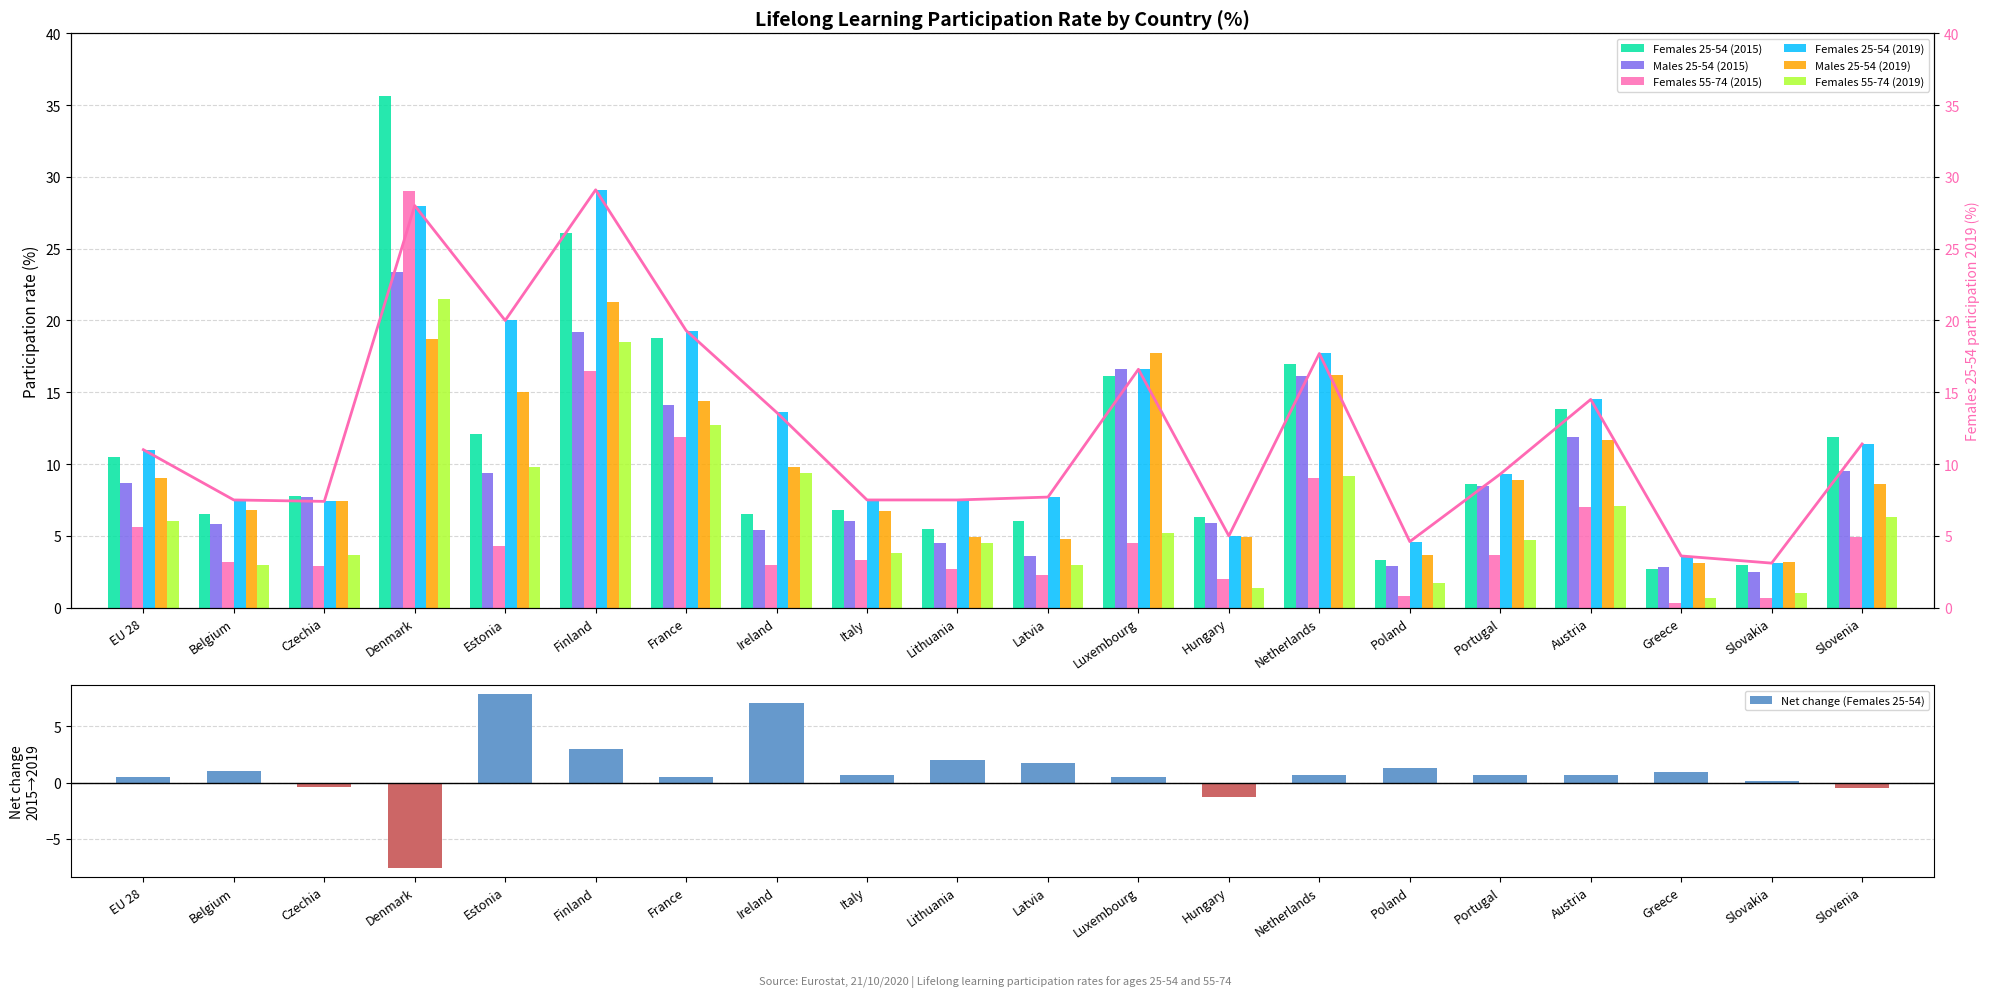

Is it true that Males 25-54 (2019) equals 14.4 at France?

True